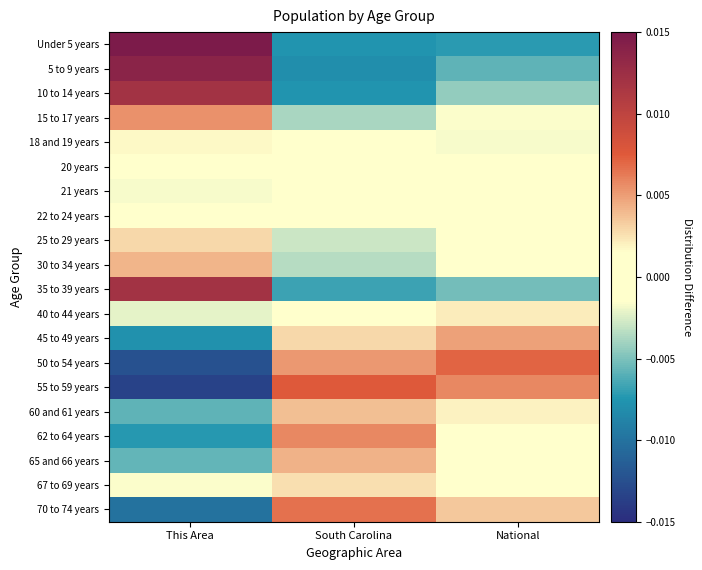

At National, list the series in order from smallest to largest.

Under 5 years, 5 to 9 years, 35 to 39 years, 10 to 14 years, 18 and 19 years, 15 to 17 years, 20 years, 67 to 69 years, 30 to 34 years, 25 to 29 years, 22 to 24 years, 21 years, 62 to 64 years, 65 and 66 years, 60 and 61 years, 40 to 44 years, 70 to 74 years, 45 to 49 years, 55 to 59 years, 50 to 54 years